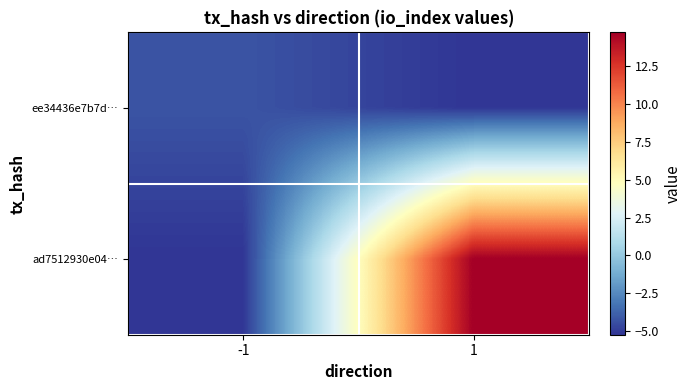

Reading left to right, what are all the values shown in this chart?

ee34436e7b7d…: -1=-4.2	1=-5.2
ad7512930e04…: -1=-5.2	1=14.8